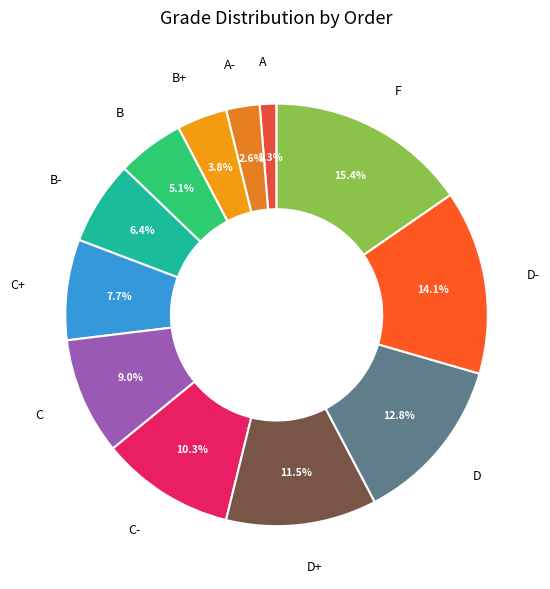

How many segments does this pie chart have?

12